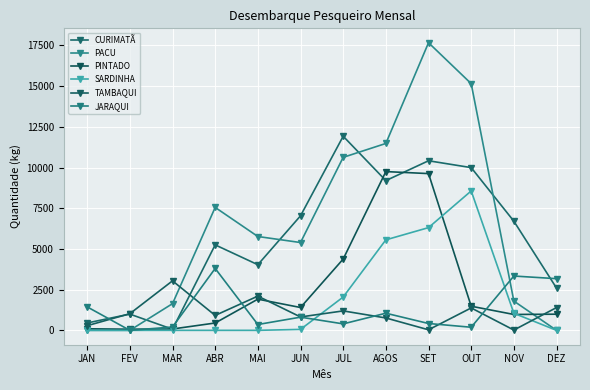

At which label does SARDINHA reach its peak?

OUT